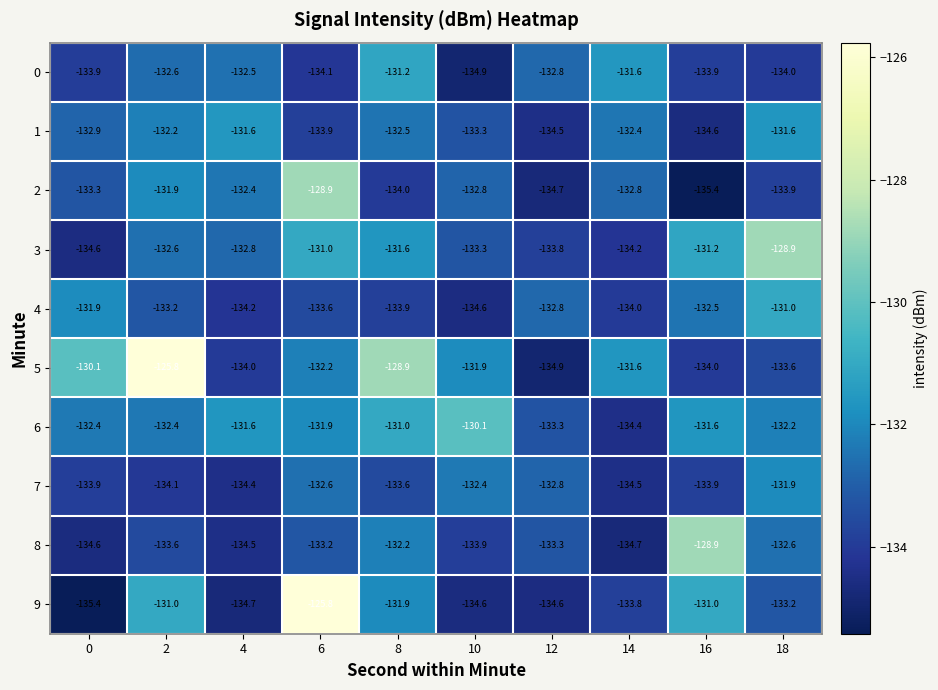

What is the maximum value for 9?

-125.8